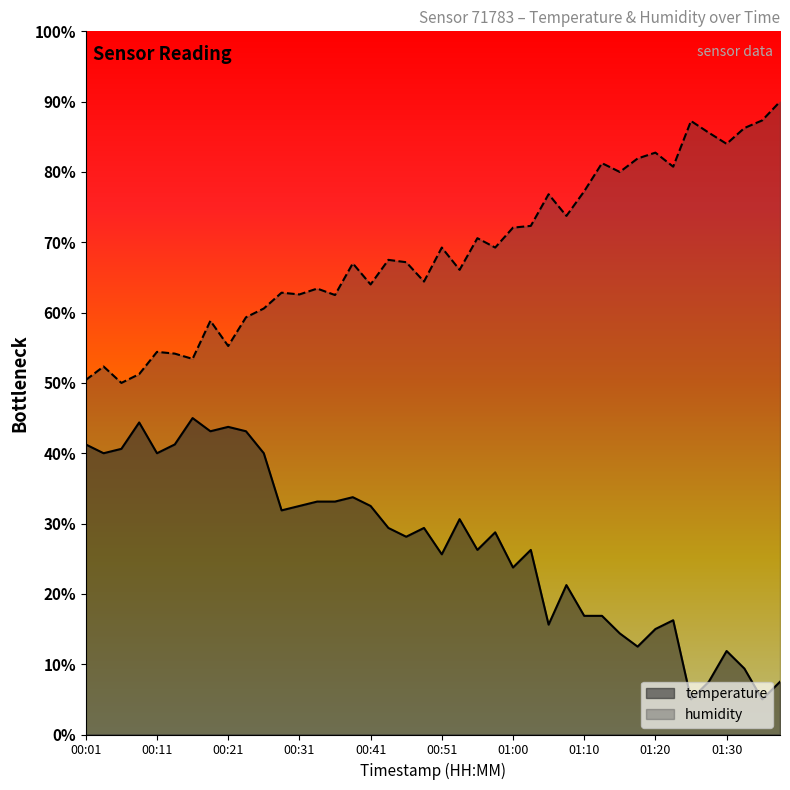

What is the greatest value displayed?

90.0